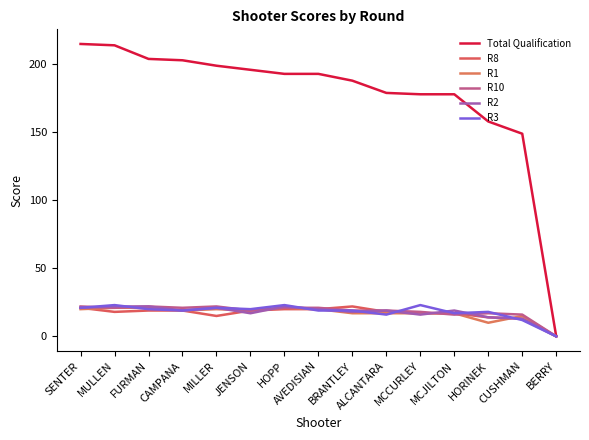

At which category does R10 reach its first local valley?

MULLEN